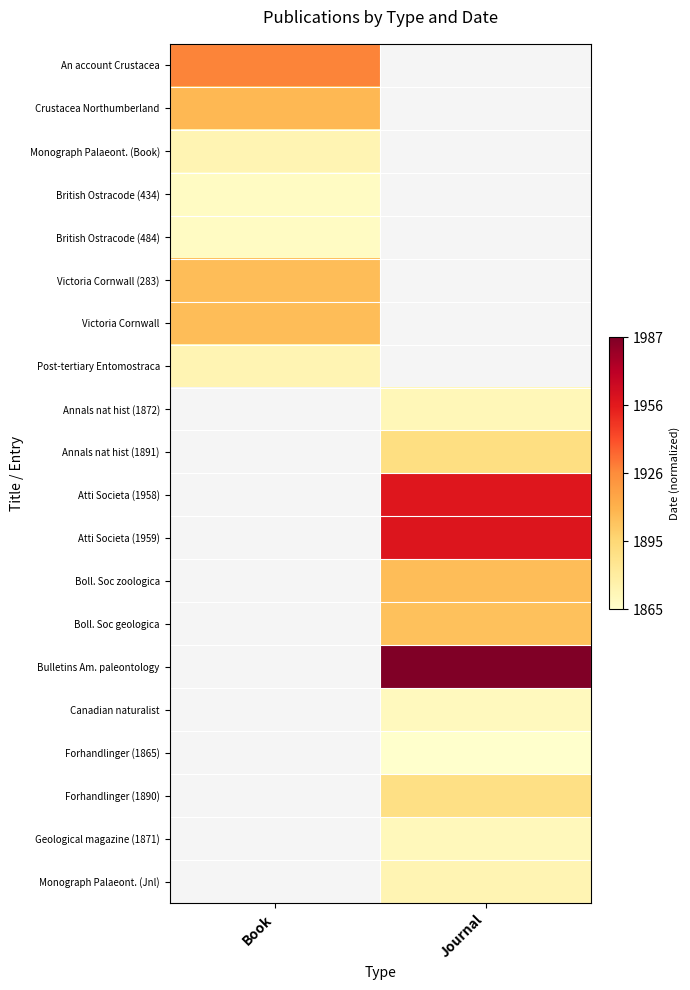

What is the difference between the highest and lowest values at Book?

0.5